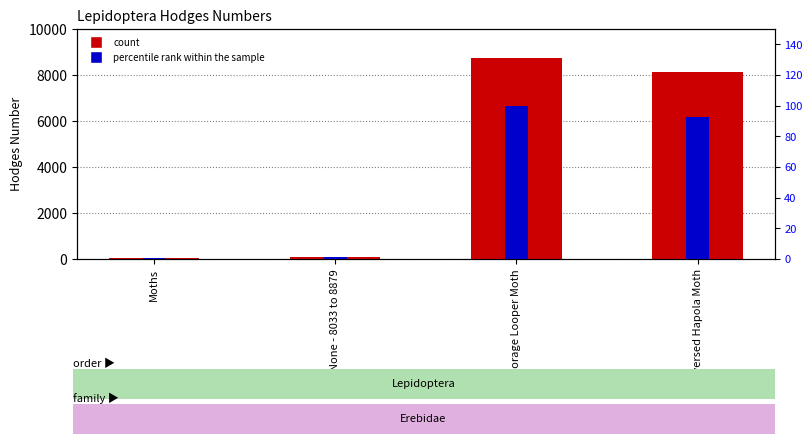

Reading left to right, extract all data points from this chart.

Hodges: Moths=29.0	None - 8033 to 8879=93.2	Forage Looper Moth=8739.0	Reversed Hapola Moth=8109.0
percentile rank within the sample: Moths=0.3	None - 8033 to 8879=1.1	Forage Looper Moth=100.0	Reversed Hapola Moth=92.8